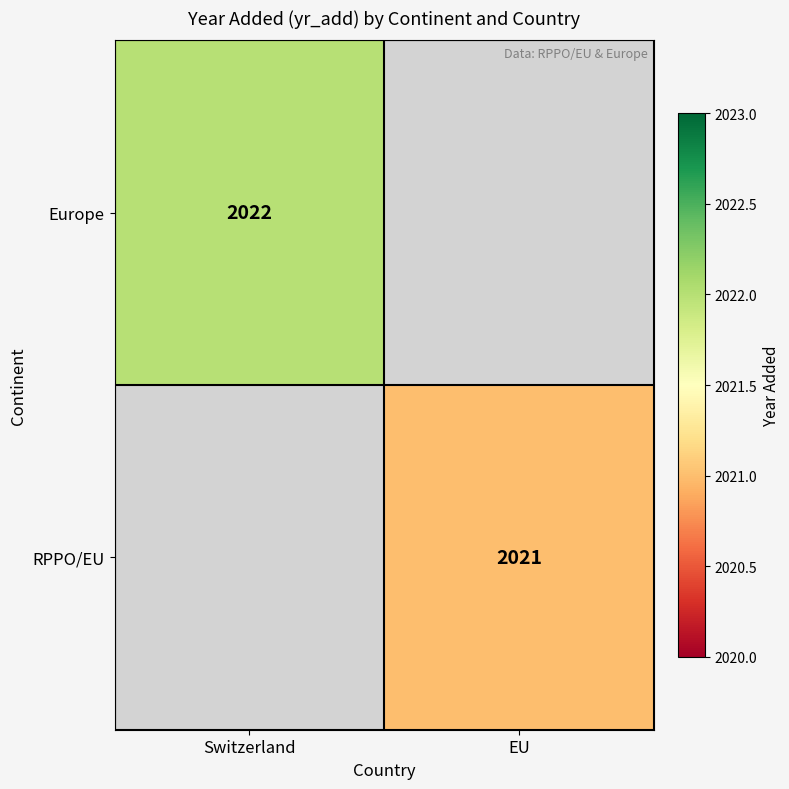

At how many categories does at least one series exceed 2021?

1